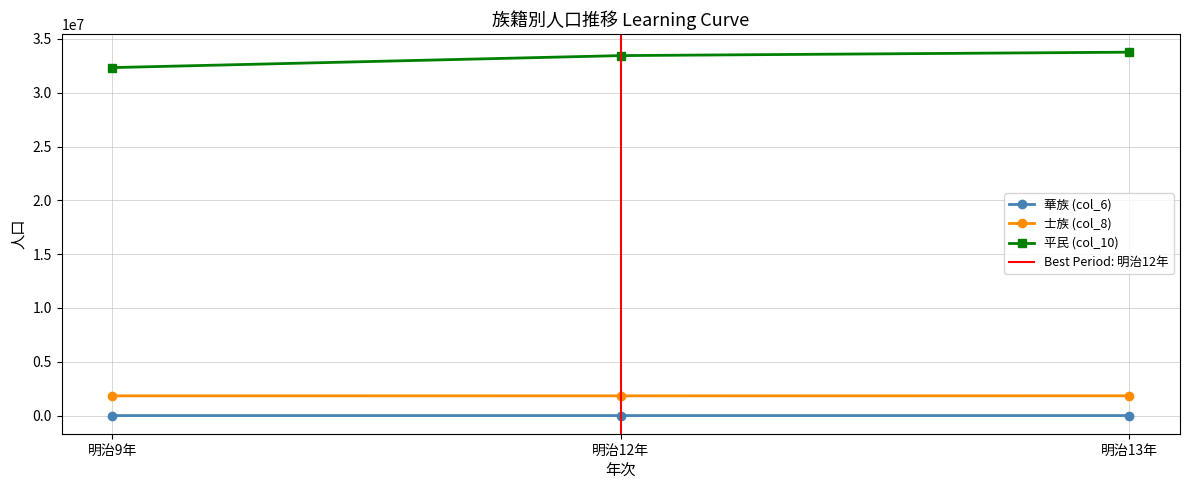

Which series changed the most between 明治9年 and 明治12年?

平民 (col_10)